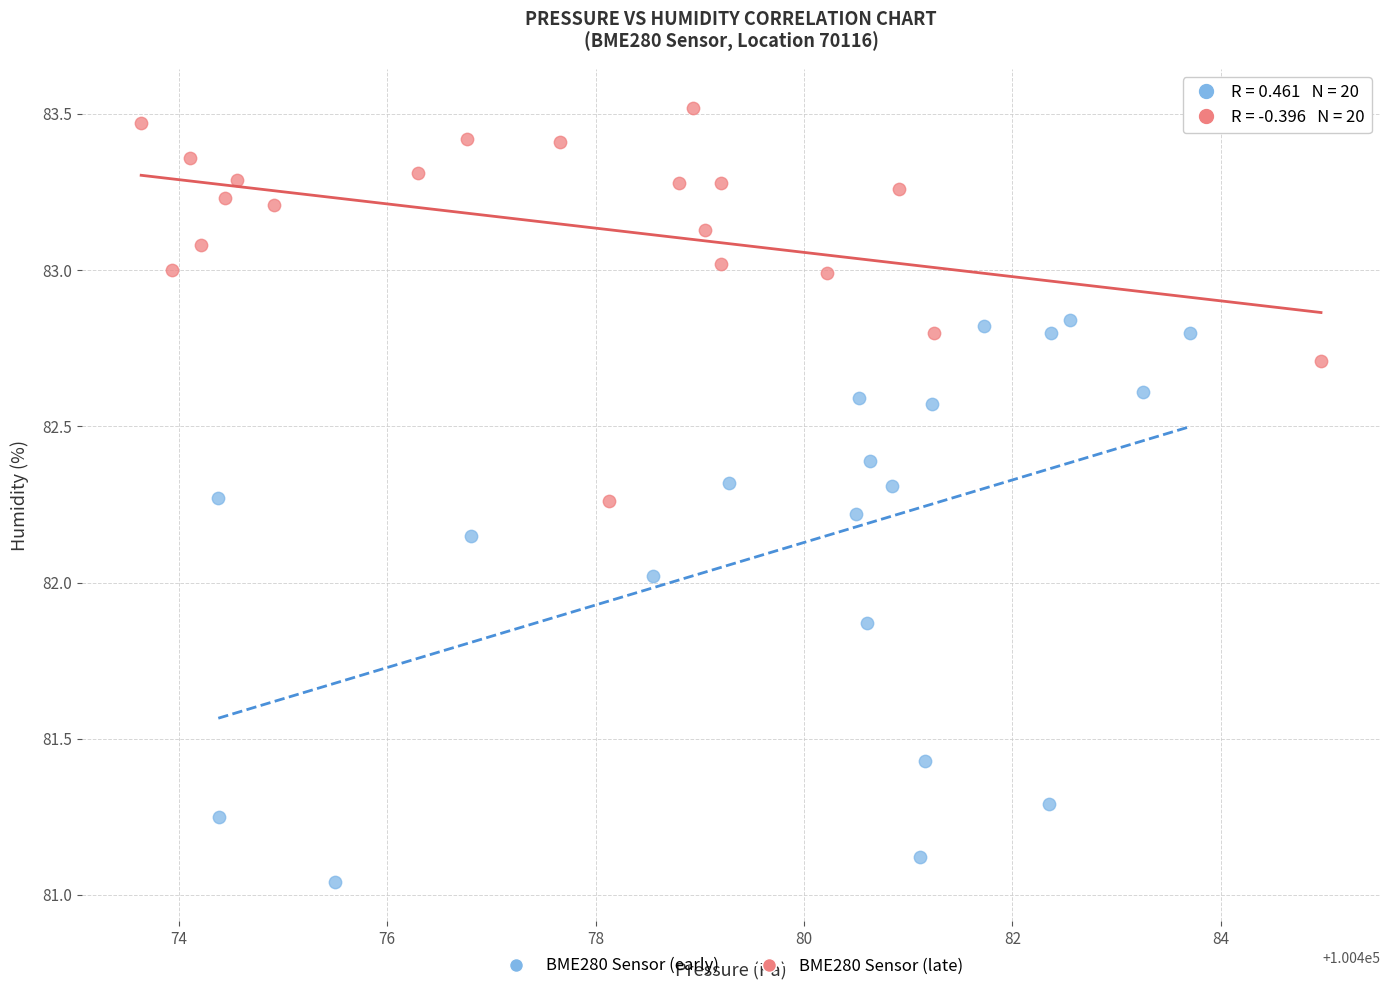

Which series contains the highest Y value?

BME280 Sensor (late)